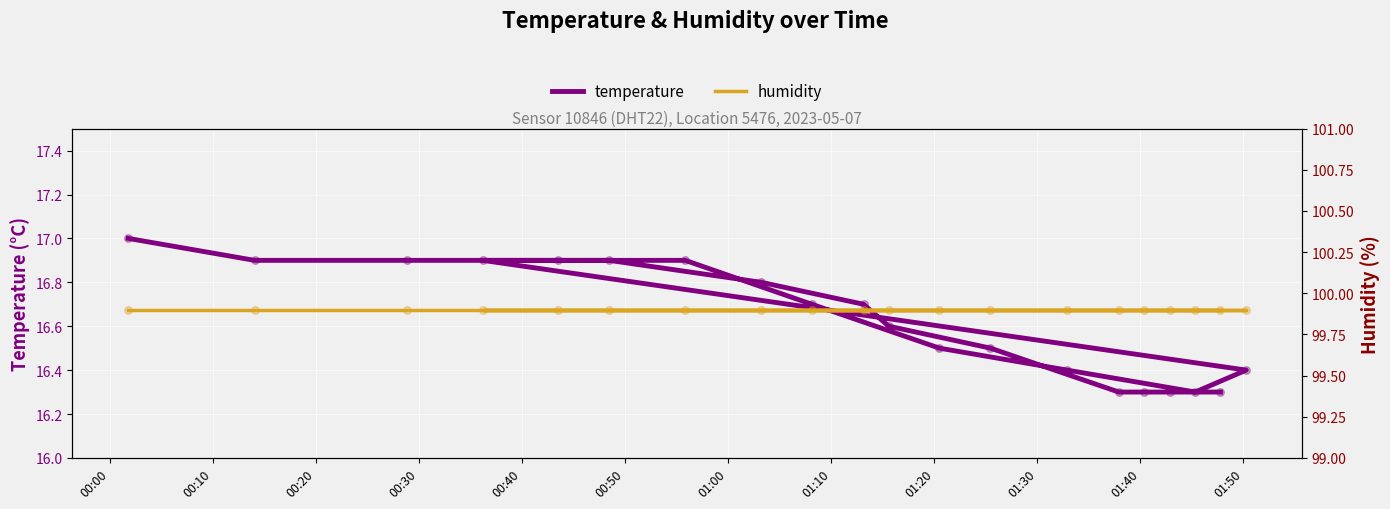

Which series reaches the minimum Y coordinate?

temperature